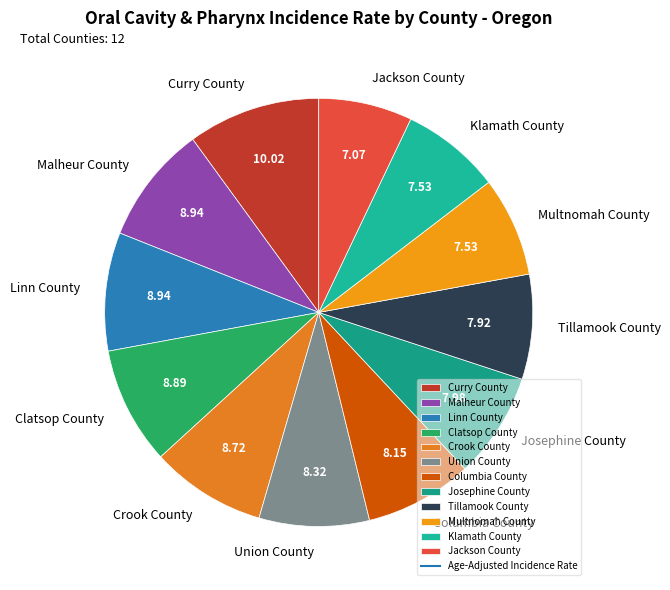

Which has a higher value, Curry County or Tillamook County?

Curry County